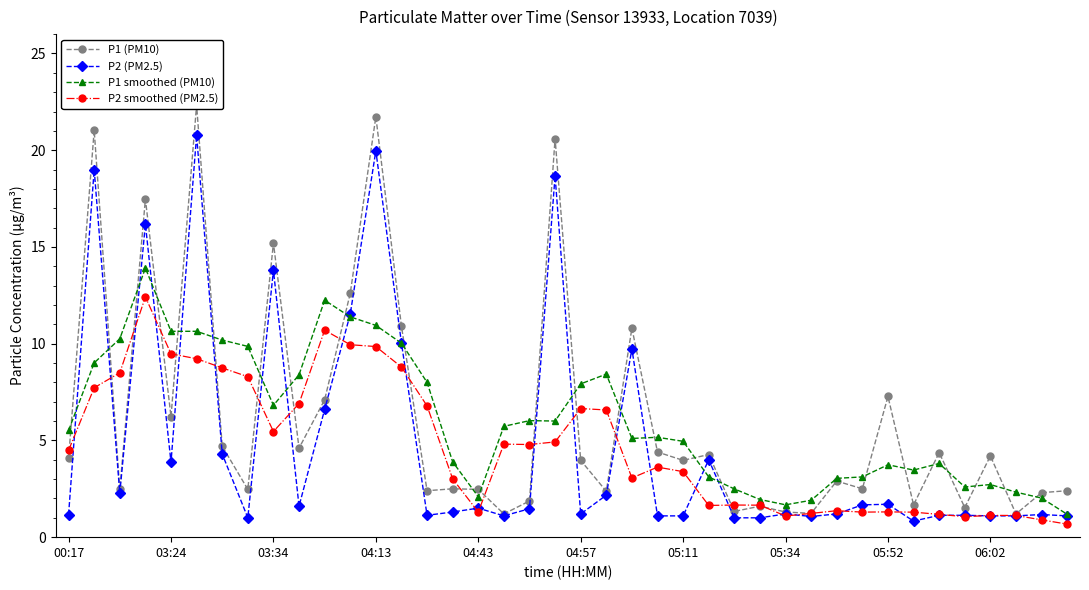

What is the average value of the P1 (PM10) series?

6.2